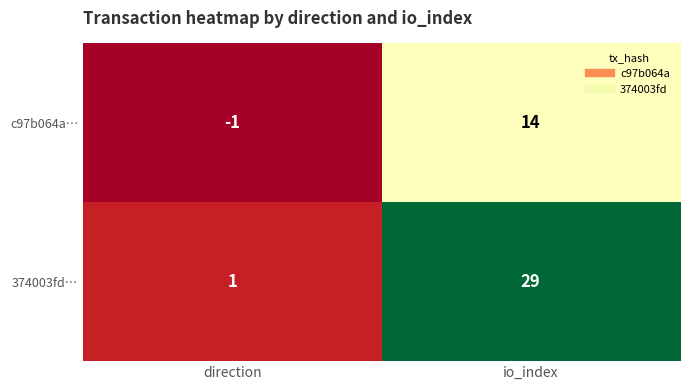

What is the smallest value displayed?

-1